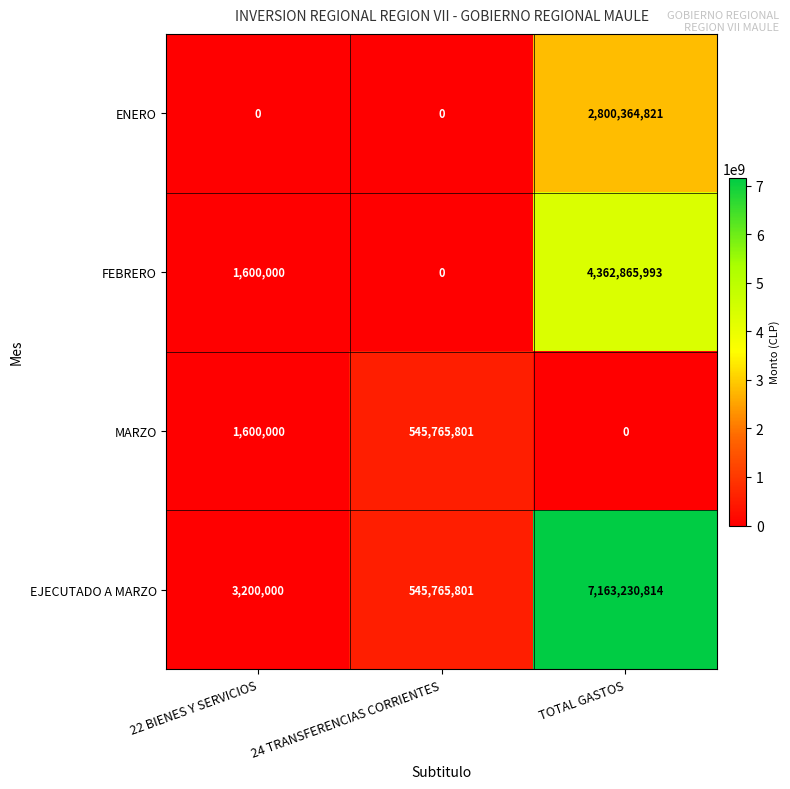

At which category is the sum across all series the highest?

TOTAL GASTOS